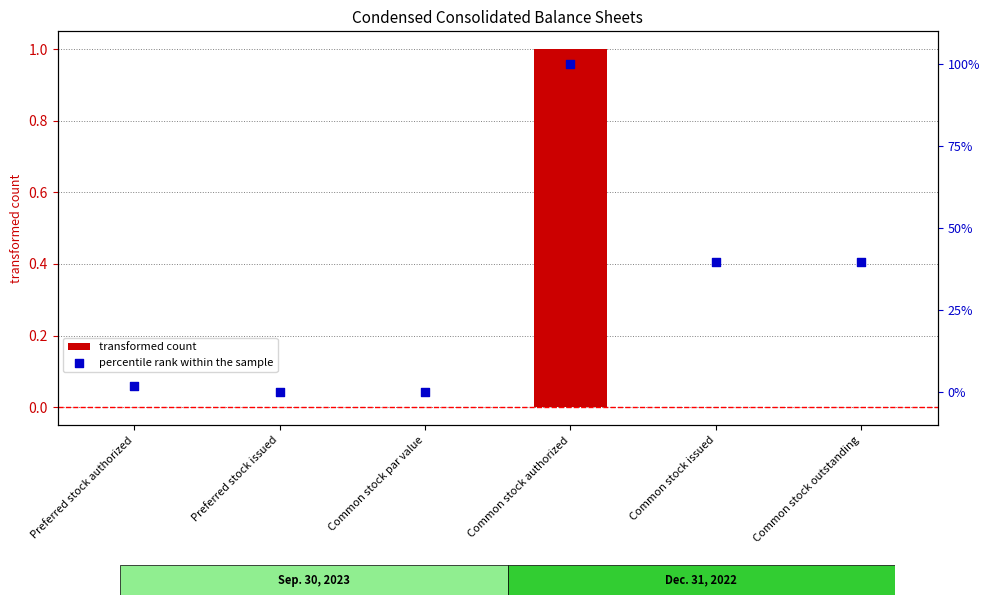

Which series contains the lowest Y value?

transformed count